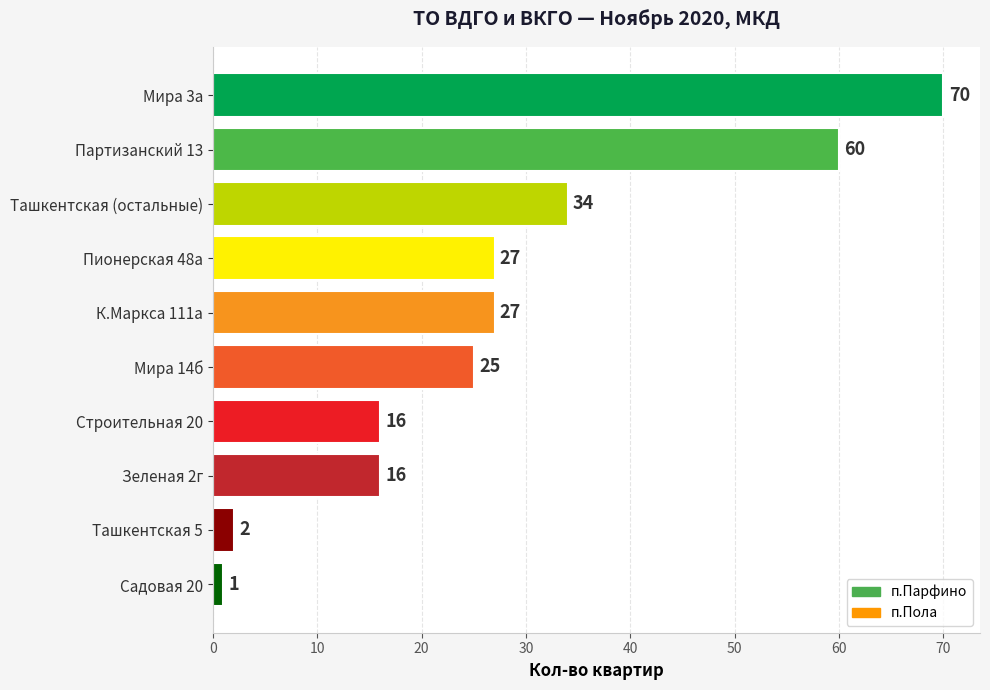

The chart shows a value of 8 at Строительная 20. True or false?

False